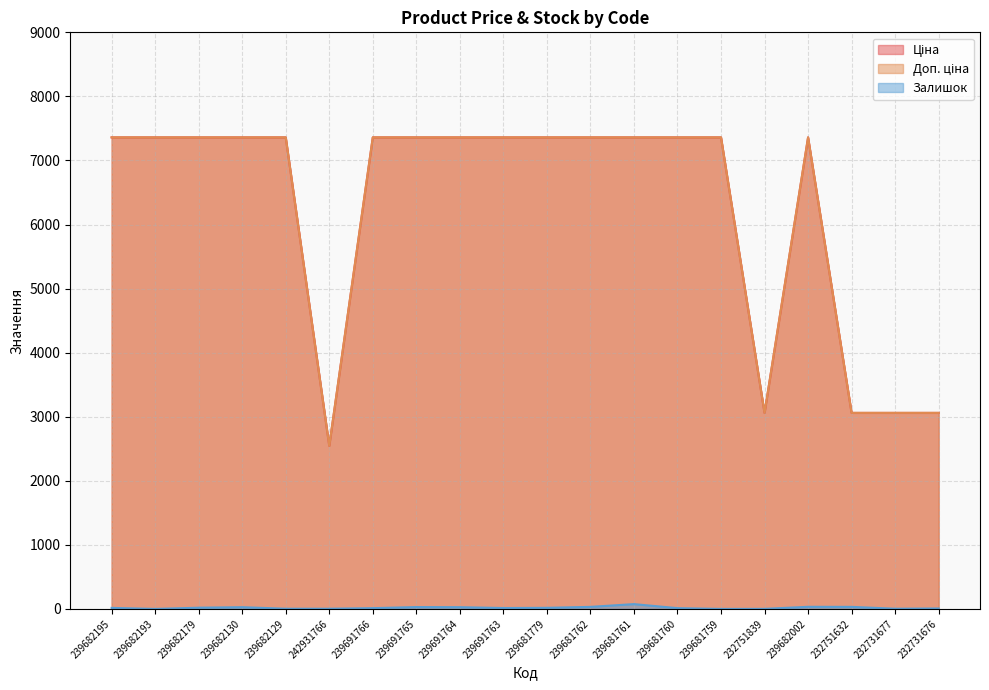

At which category does Ціна reach its first local peak?

239682002